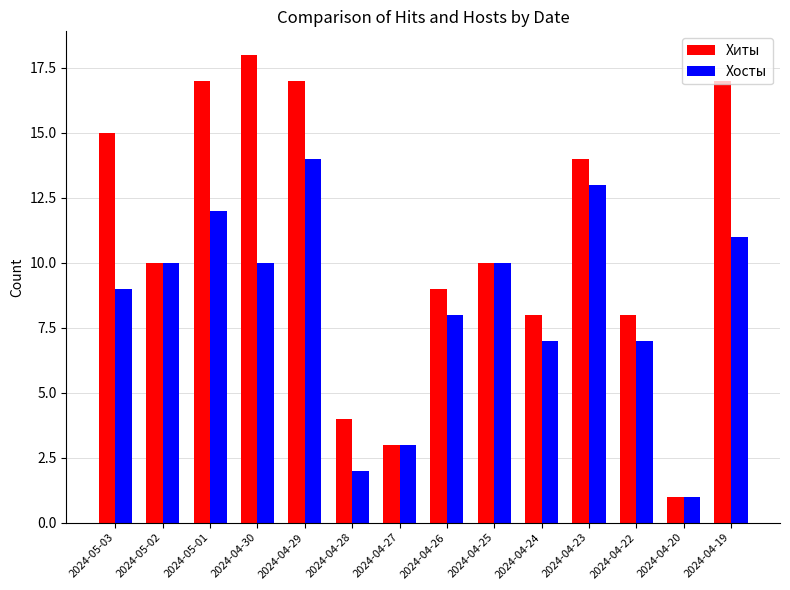

Reading left to right, transcribe all the data shown in this chart.

Хиты: 15	10	17	18	17	4	3	9	10	8	14	8	1	17
Хосты: 9	10	12	10	14	2	3	8	10	7	13	7	1	11